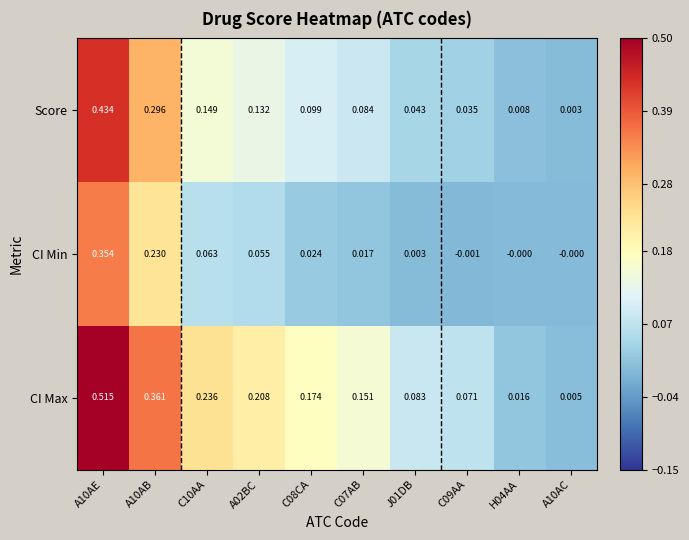

Which category has the highest value across all series?

A10AE